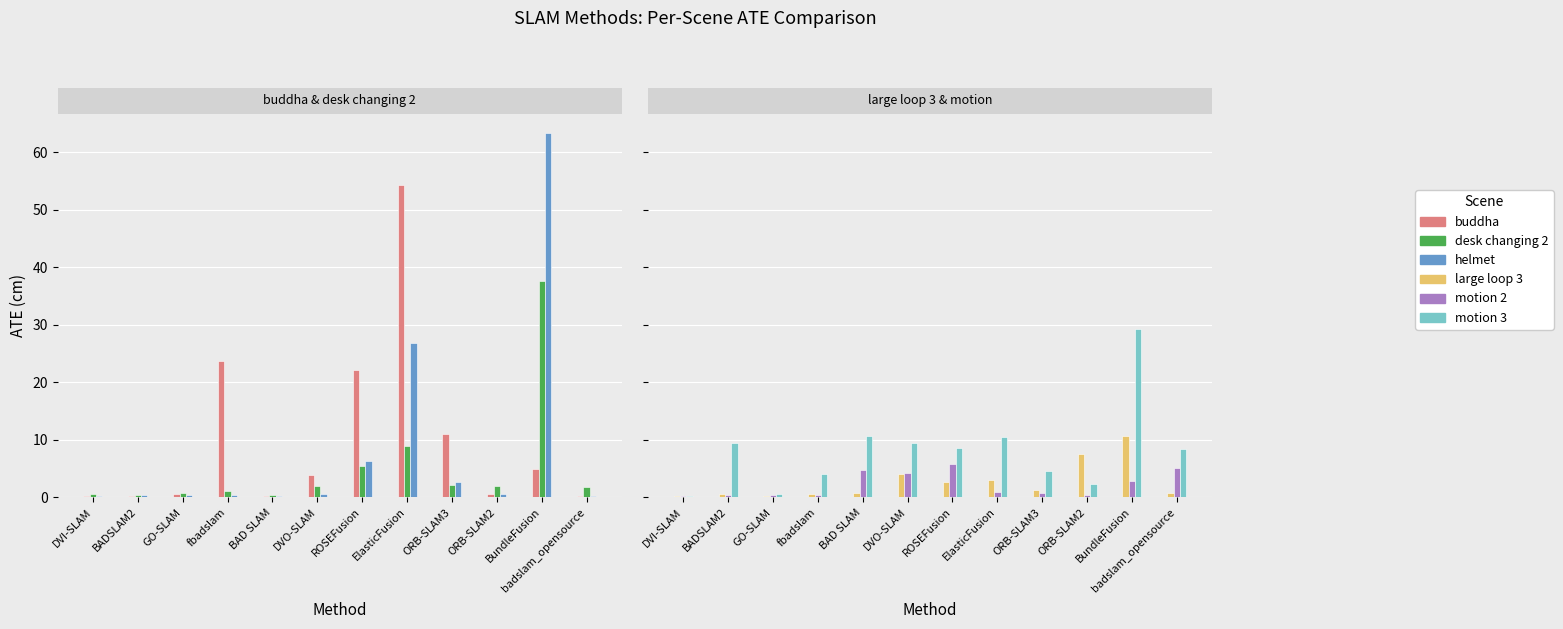

What is the spread (max minus min) of values at 5?

8.9